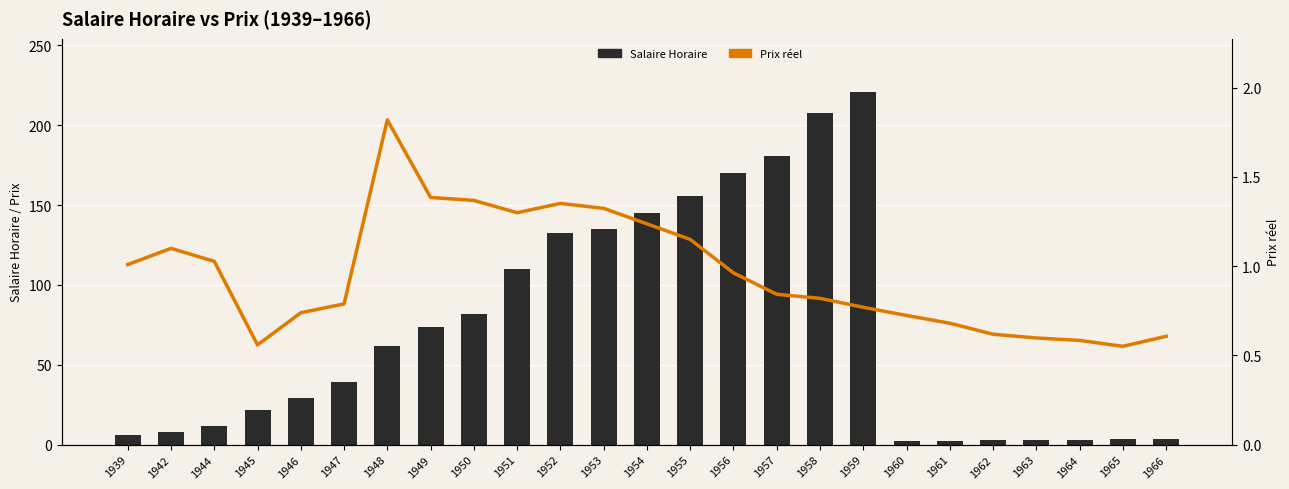

Is it true that Salaire Horaire equals 4.7 at 1964?

False